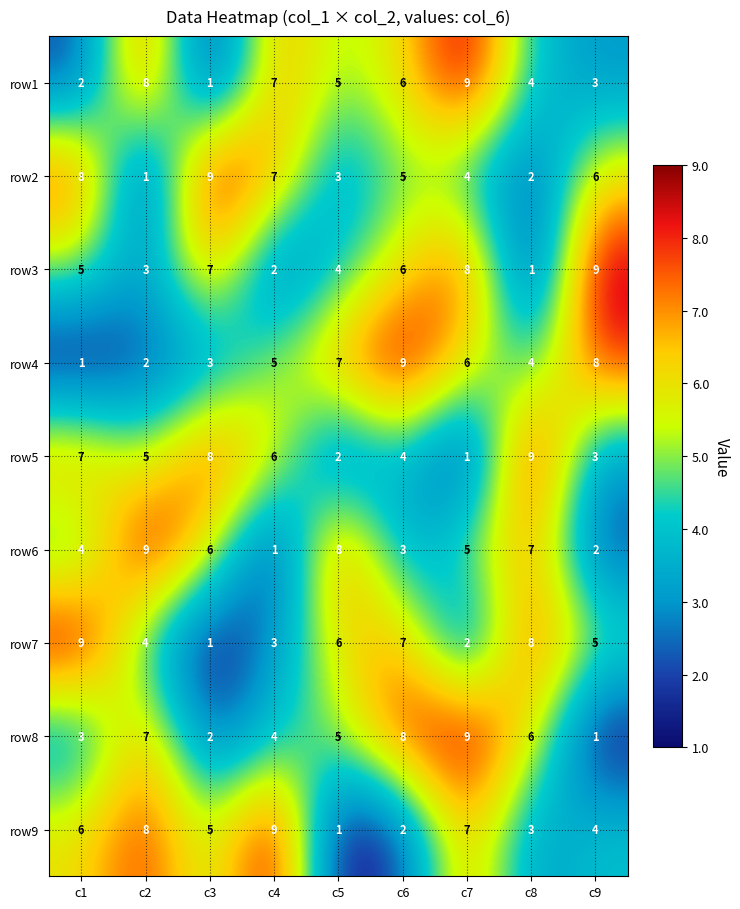

What value does the row5 series have at c3?

8